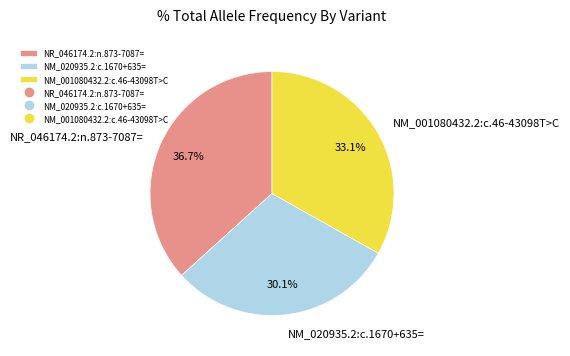

Is there any slice that represents more than half of the pie?

No